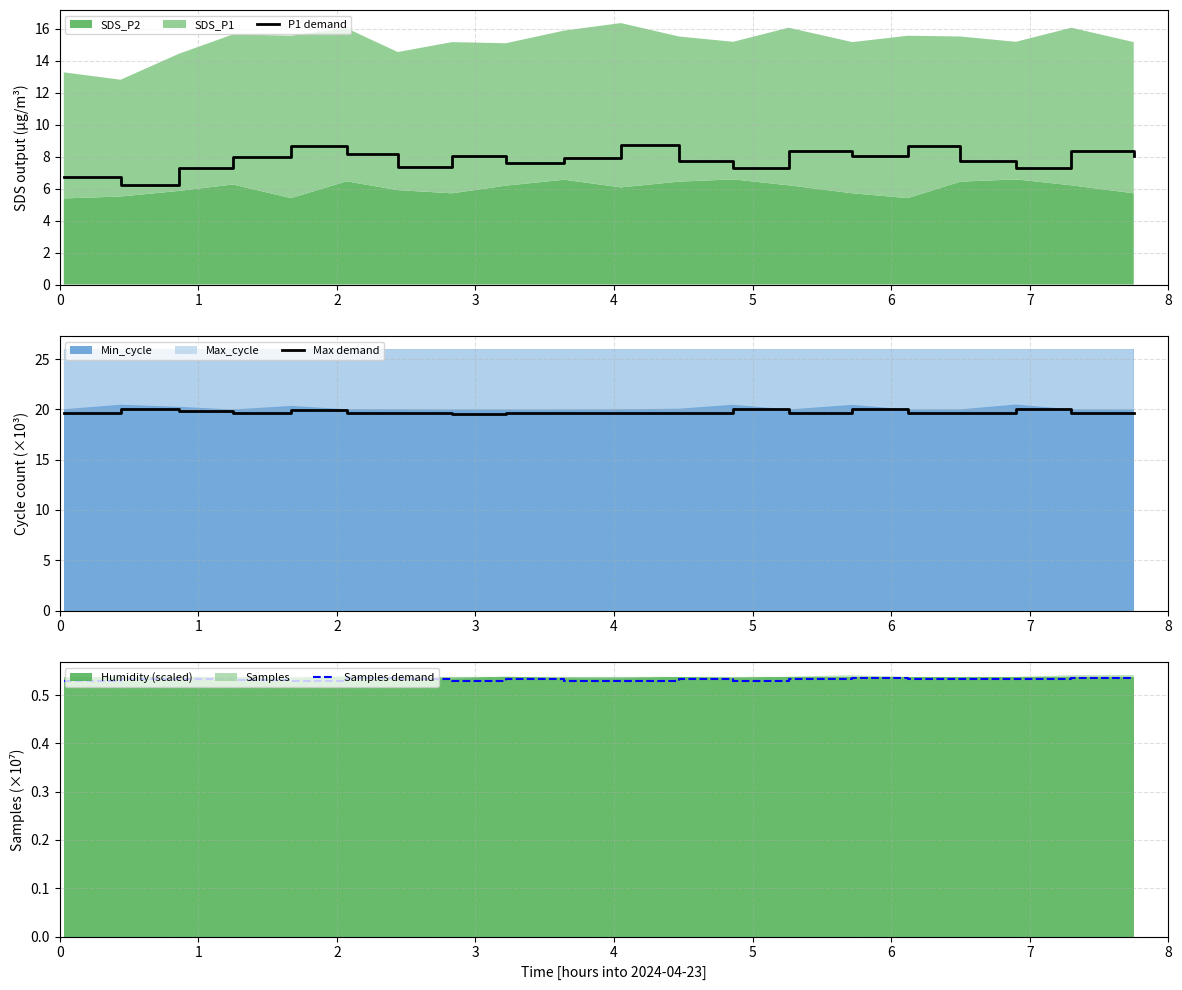

True or false: Samples demand and P1 demand intersect in this chart.

False